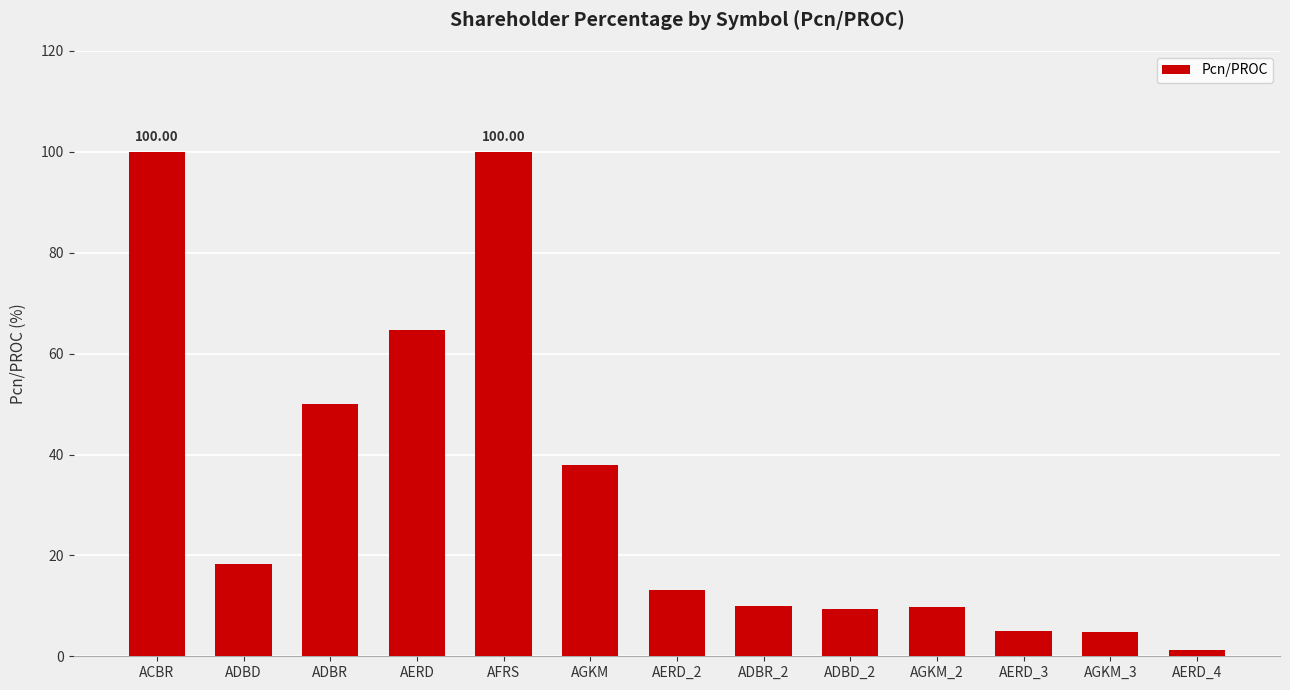

What is the label of the 2nd bar from the left?

ADBD